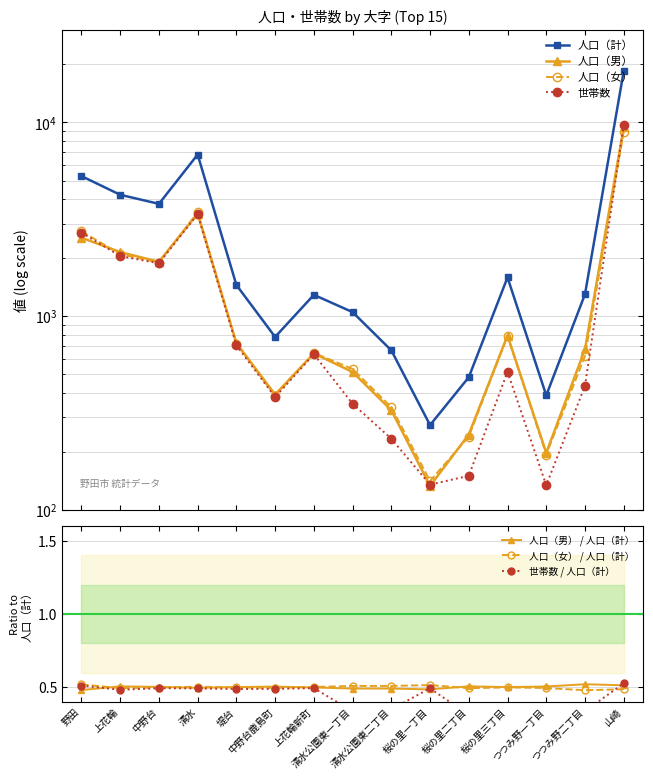

What is the label of the 4th point from the right?

桜の里三丁目